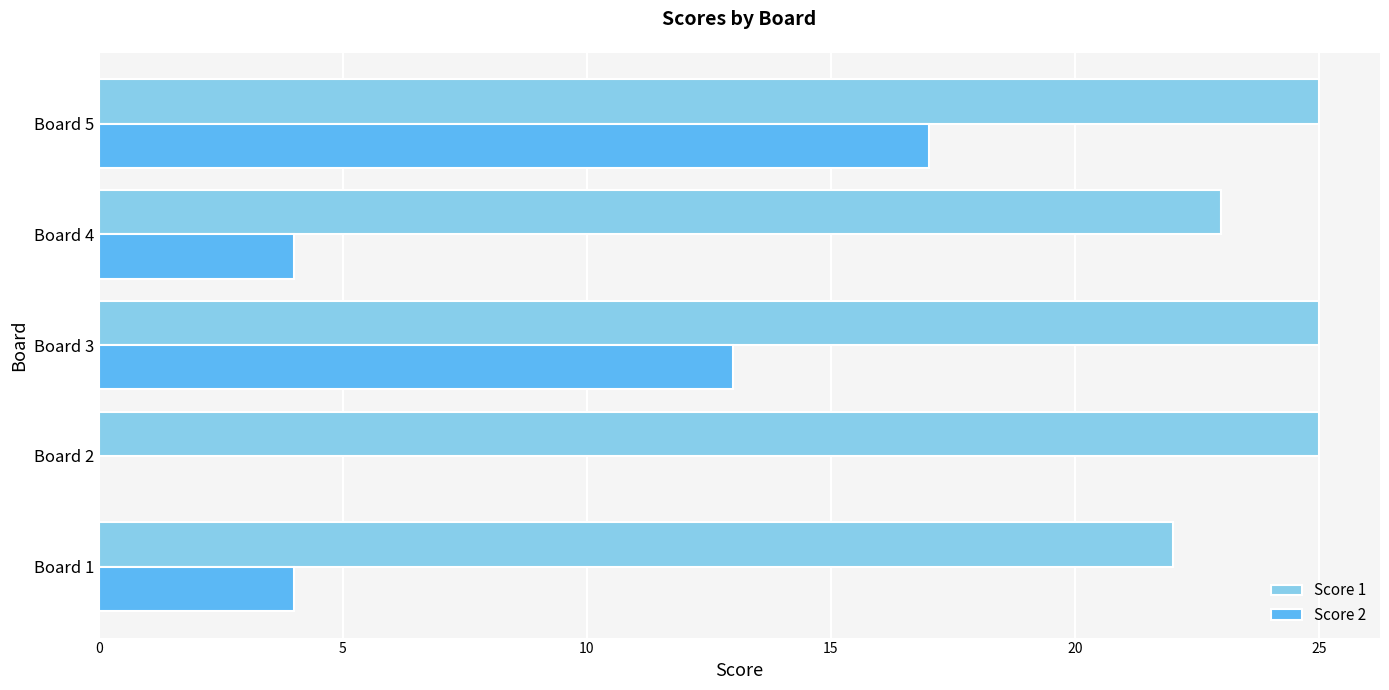

What is the total value across all series at Board 3?

38